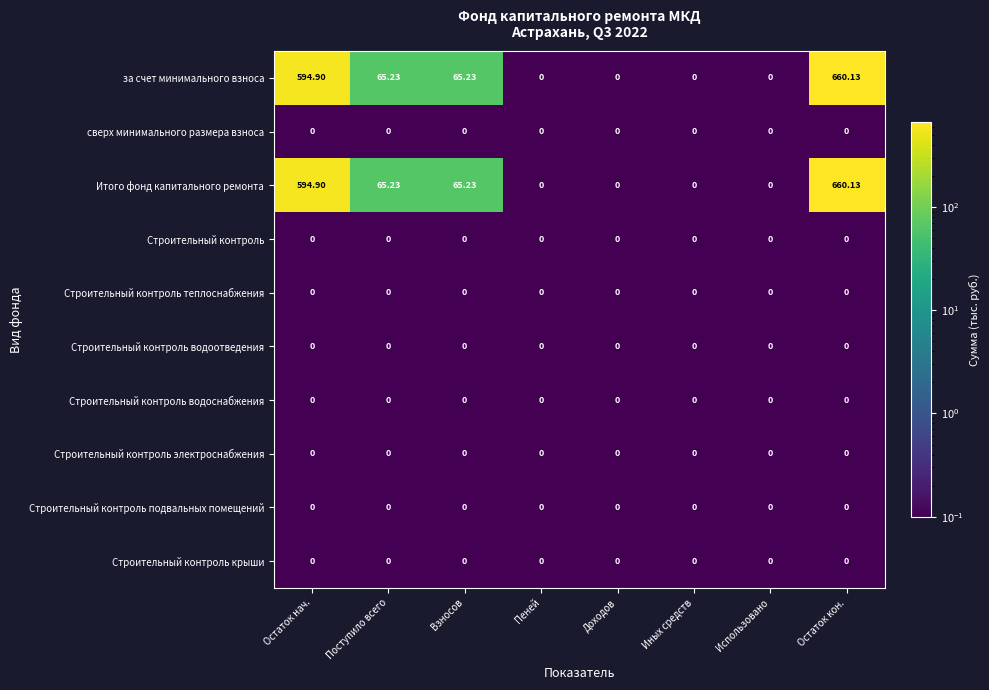

Which category has the highest value across all series?

Остаток кон.